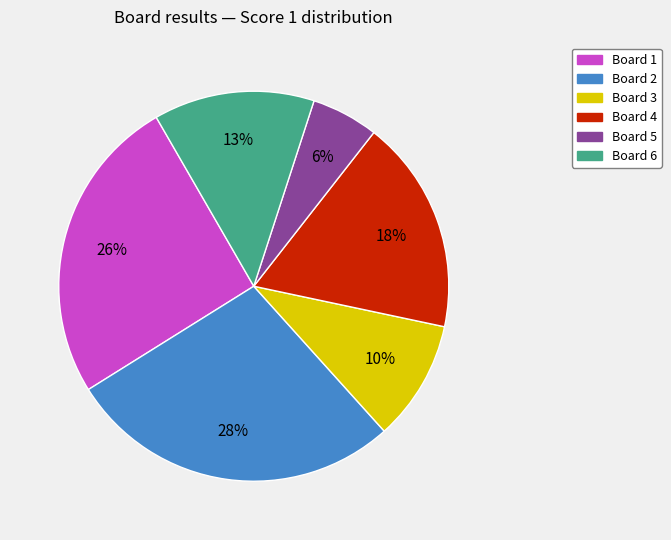

Count the number of slices in the pie.

6